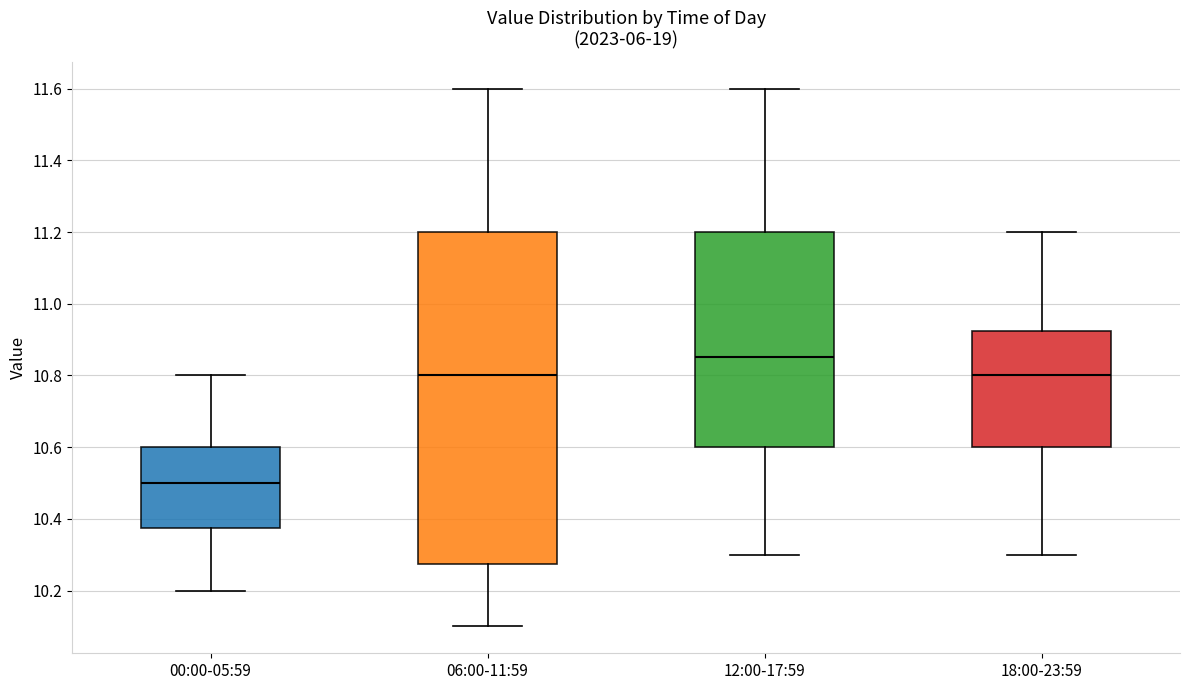

Which box has the highest median line?

12:00-17:59